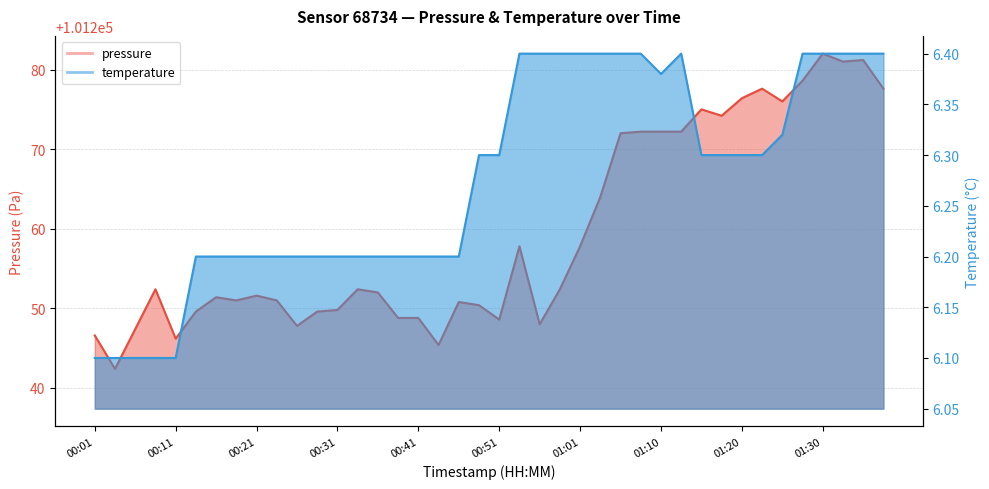

What is the greatest value displayed?

101282.0